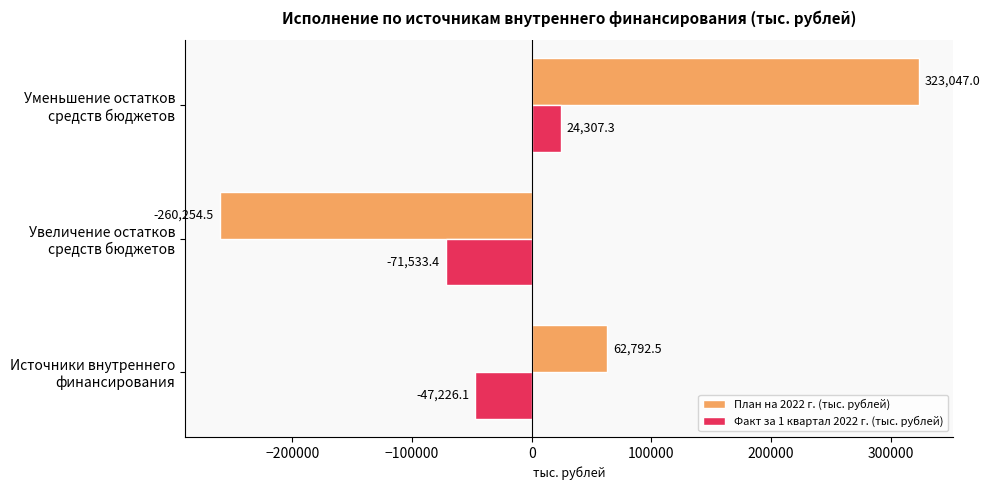

Which label corresponds to the largest value in the chart?

Уменьшение остатков
средств бюджетов